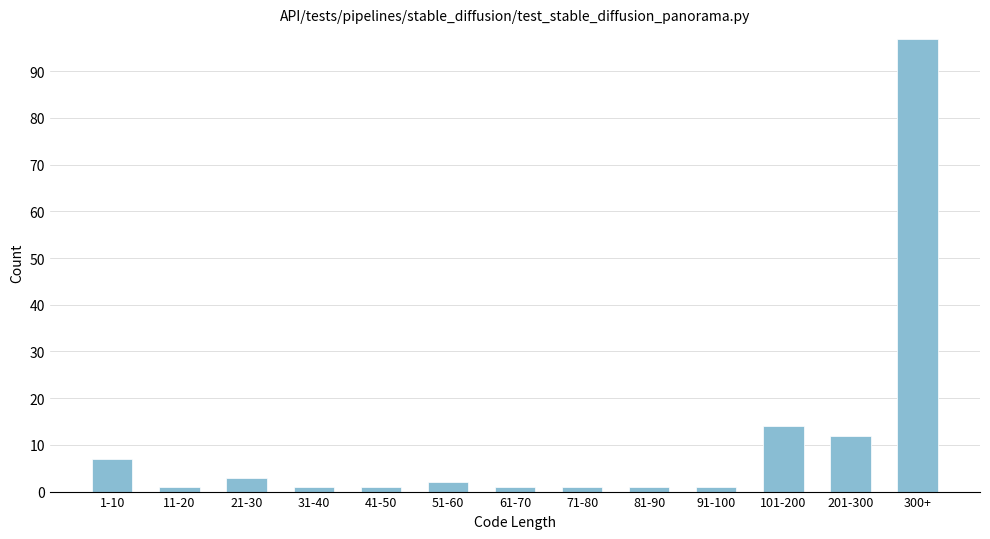

Reading left to right, extract all data points from this chart.

7	1	3	1	1	2	1	1	1	1	14	12	97